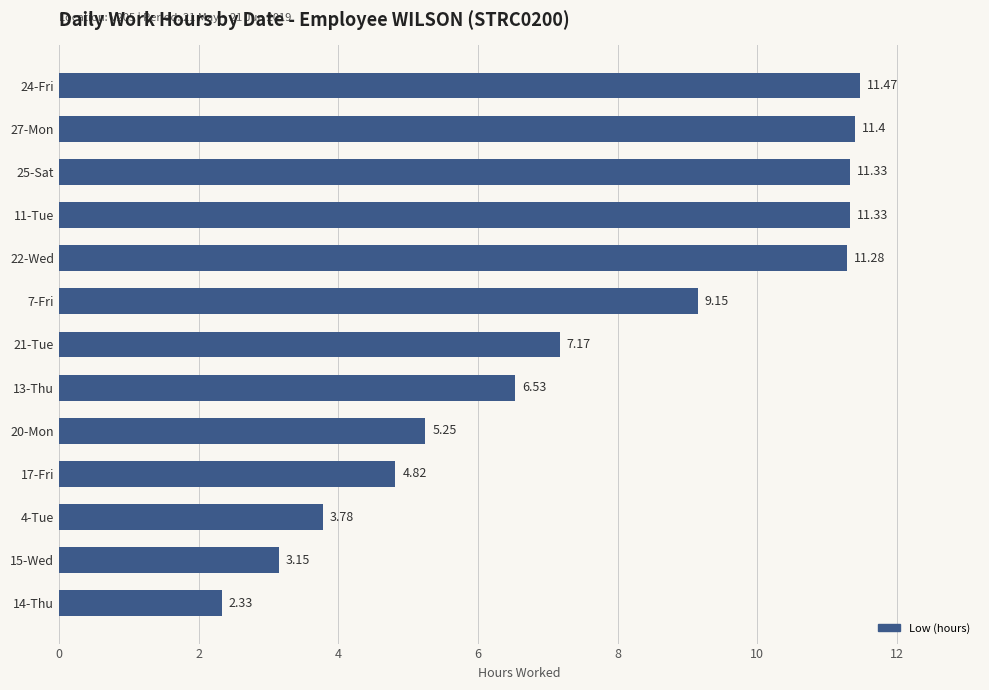

Approximately how many times larger is the value at 7-Fri compared to 27-Mon?

0.8